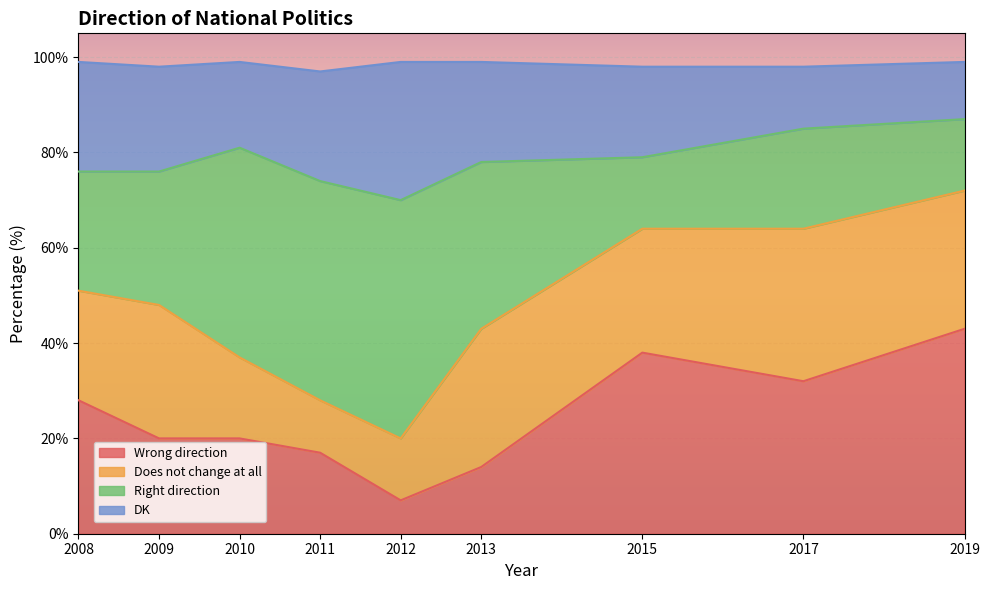

At which label does Wrong direction reach its minimum?

2012